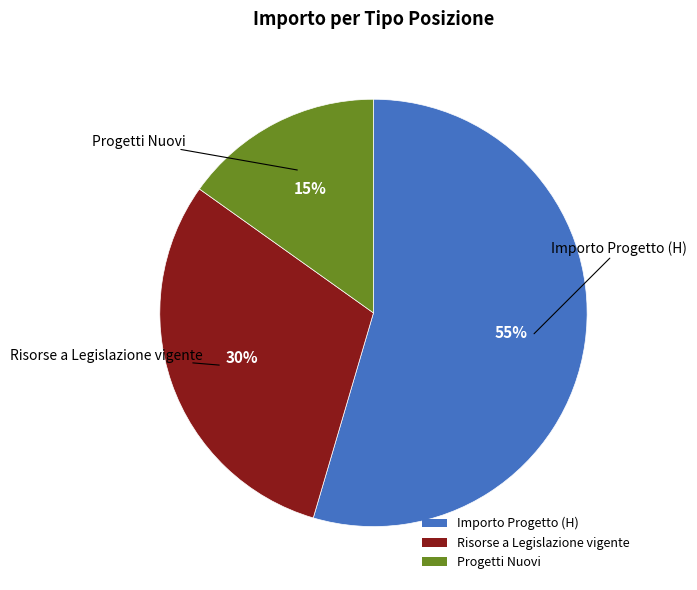

Which category has the smallest portion of the pie?

Progetti Nuovi